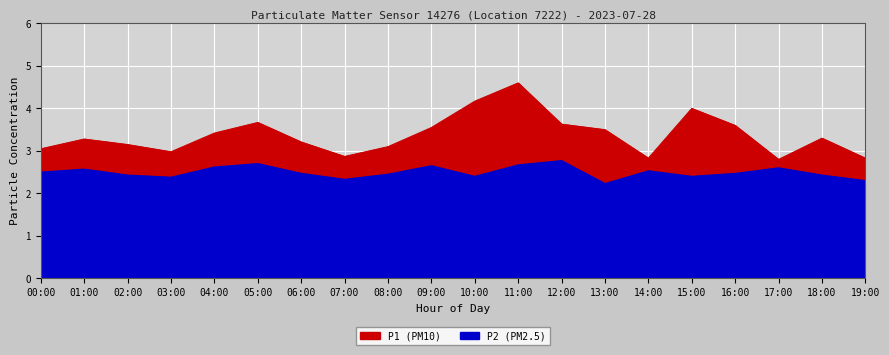

Which has a higher value, 07:00 or 18:00?

18:00